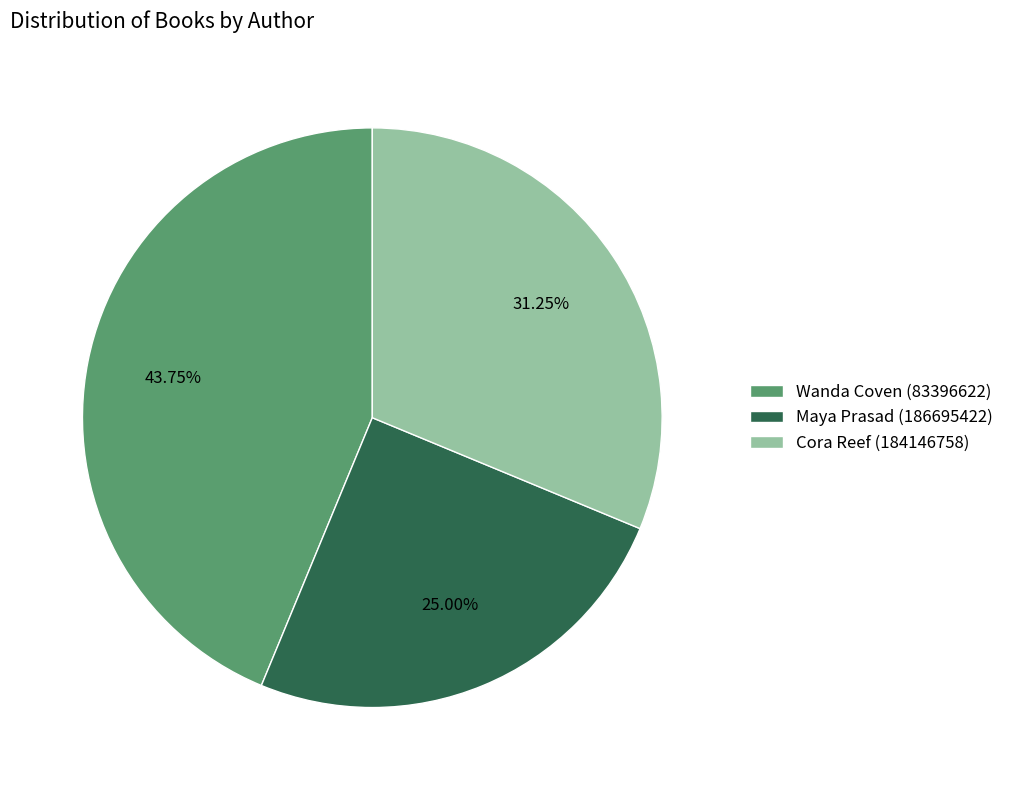

Between Wanda Coven (83396622) and Maya Prasad (186695422), which is larger?

Wanda Coven (83396622)